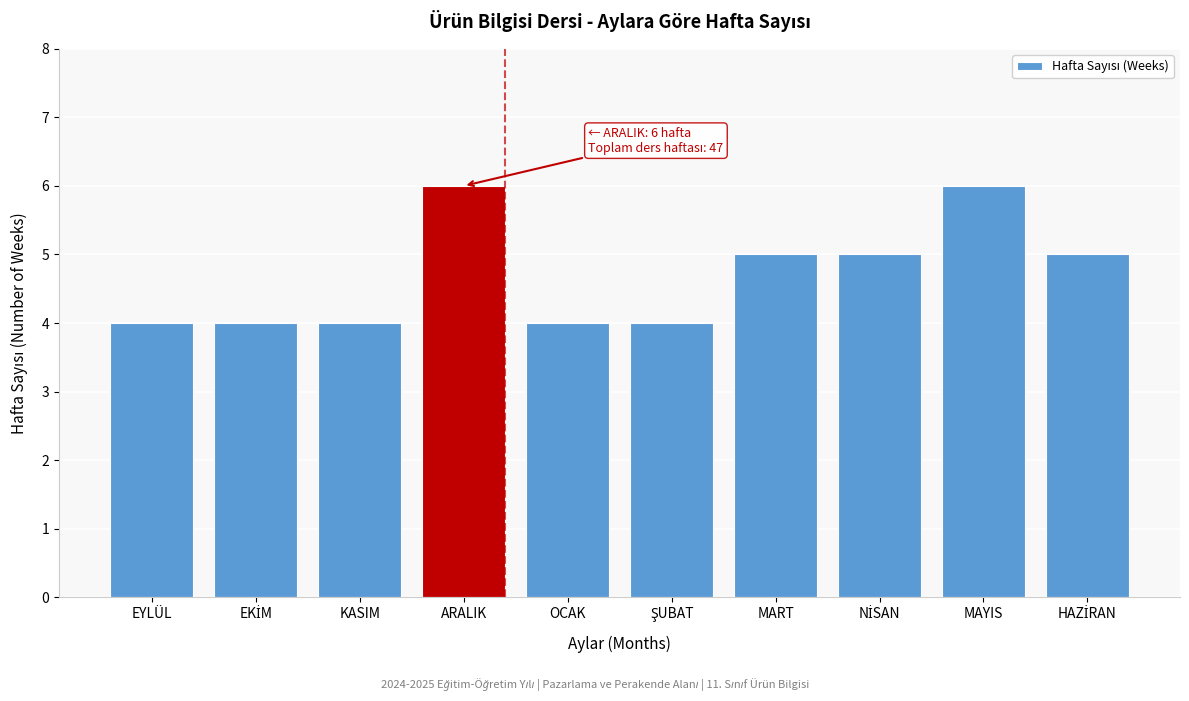

Reading right to left, transcribe all the data shown in this chart.

5	6	5	5	4	4	6	4	4	4